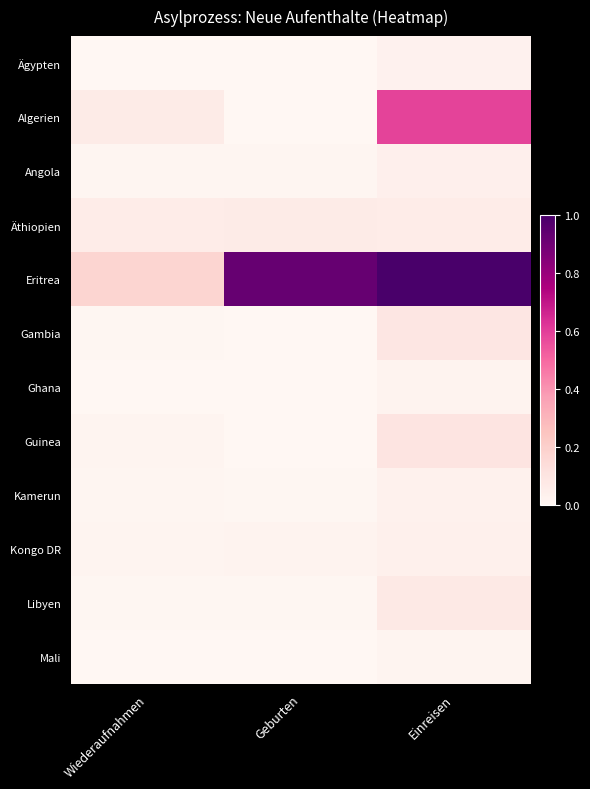

List the series in order of their peak value, lowest first.

Mali, Ghana, Ägypten, Kamerun, Kongo DR, Angola, Äthiopien, Libyen, Gambia, Guinea, Algerien, Eritrea